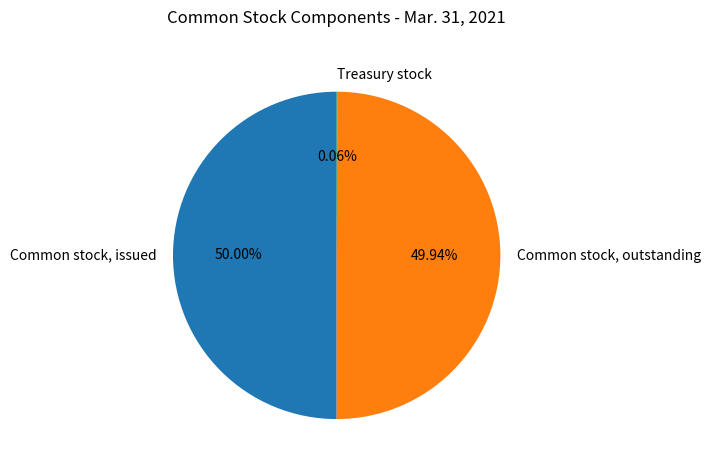

Combined, do Common stock, outstanding and Common stock, issued account for over 50%?

Yes